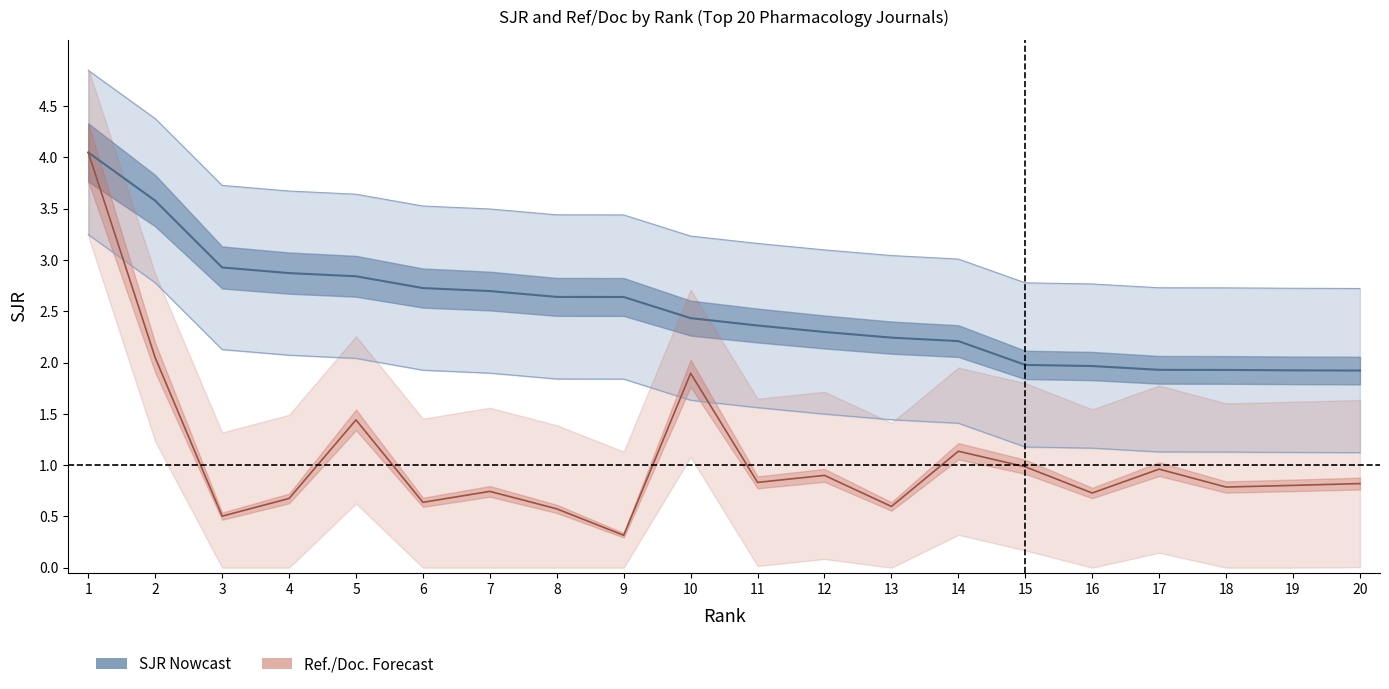

How many data points does each series have?

20